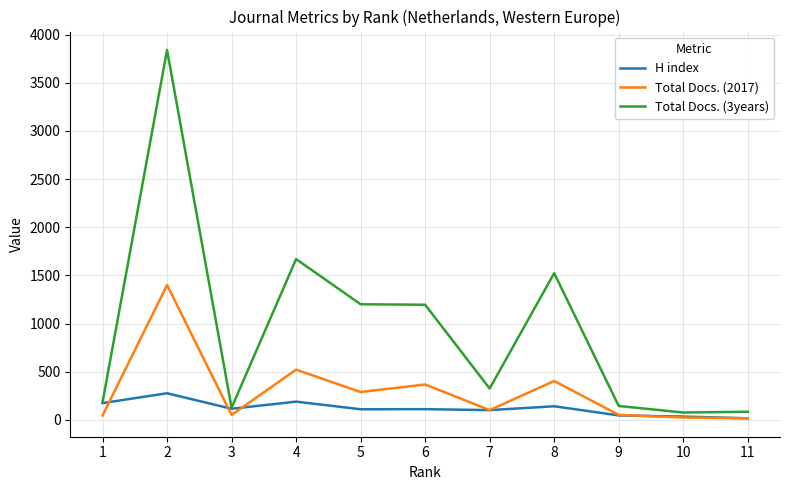

List the series in order of their overall mean, lowest first.

H index, Total Docs. (2017), Total Docs. (3years)